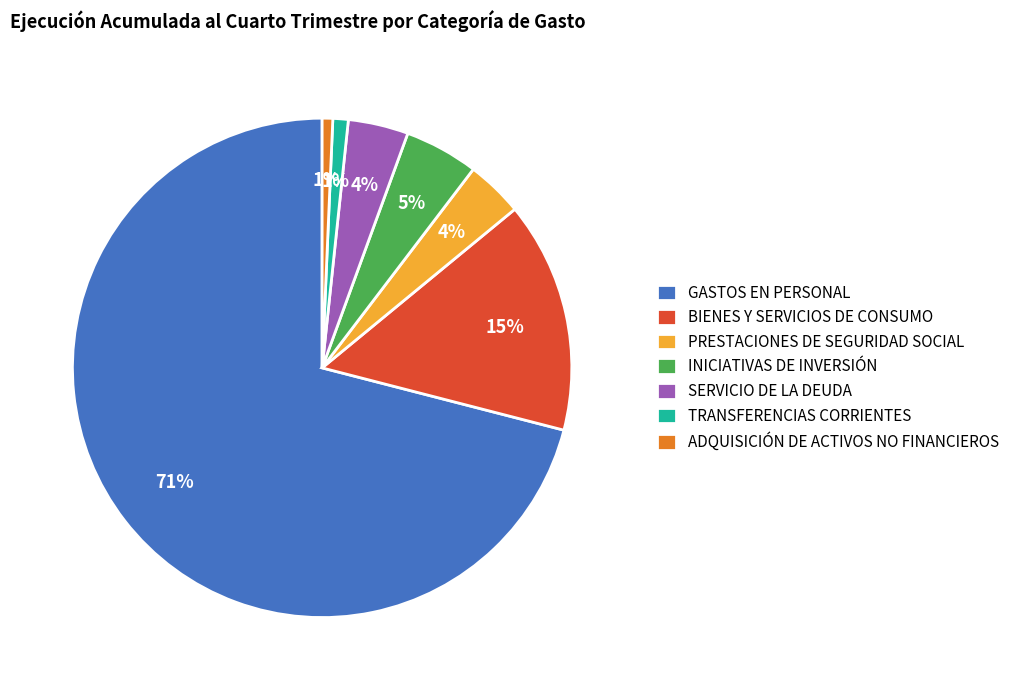

Which category has the biggest portion of the pie?

GASTOS EN PERSONAL